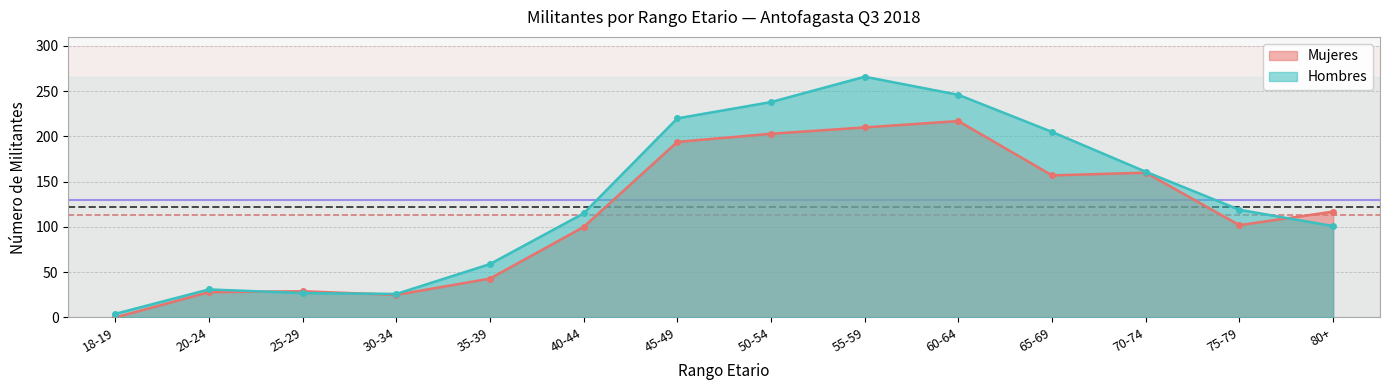

Reading left to right, extract all data points from this chart.

Mujeres: 18-19=0	20-24=28	25-29=29	30-34=25	35-39=43	40-44=100	45-49=194	50-54=203	55-59=210	60-64=217	65-69=157	70-74=160	75-79=102	80+=117
Hombres: 18-19=4	20-24=31	25-29=27	30-34=26	35-39=59	40-44=115	45-49=220	50-54=238	55-59=266	60-64=246	65-69=205	70-74=161	75-79=119	80+=101